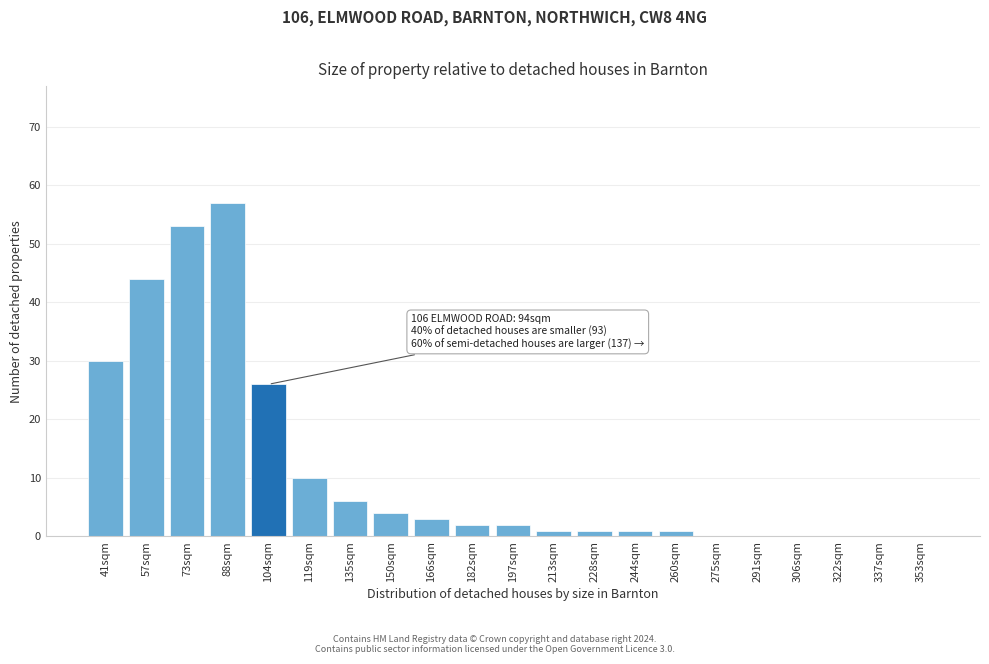

Reading left to right, extract all data points from this chart.

41sqm=30	57sqm=44	73sqm=53	88sqm=57	104sqm=26	119sqm=10	135sqm=6	150sqm=4	166sqm=3	182sqm=2	197sqm=2	213sqm=1	228sqm=1	244sqm=1	260sqm=1	275sqm=0	291sqm=0	306sqm=0	322sqm=0	337sqm=0	353sqm=0